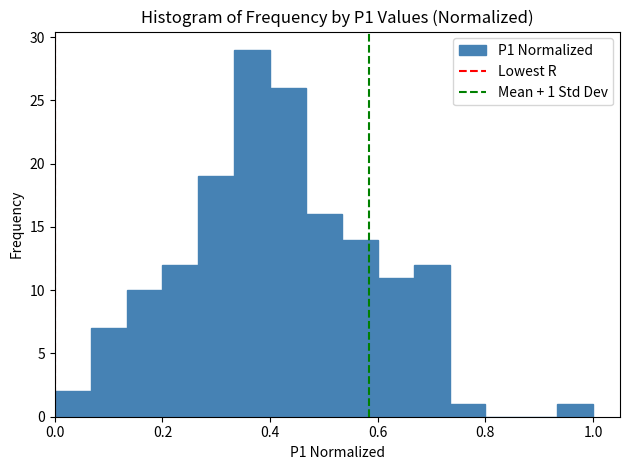

Around what value on the x-axis is the tallest bar? Give the approximate position of its centre, as read against the axis.

0.36